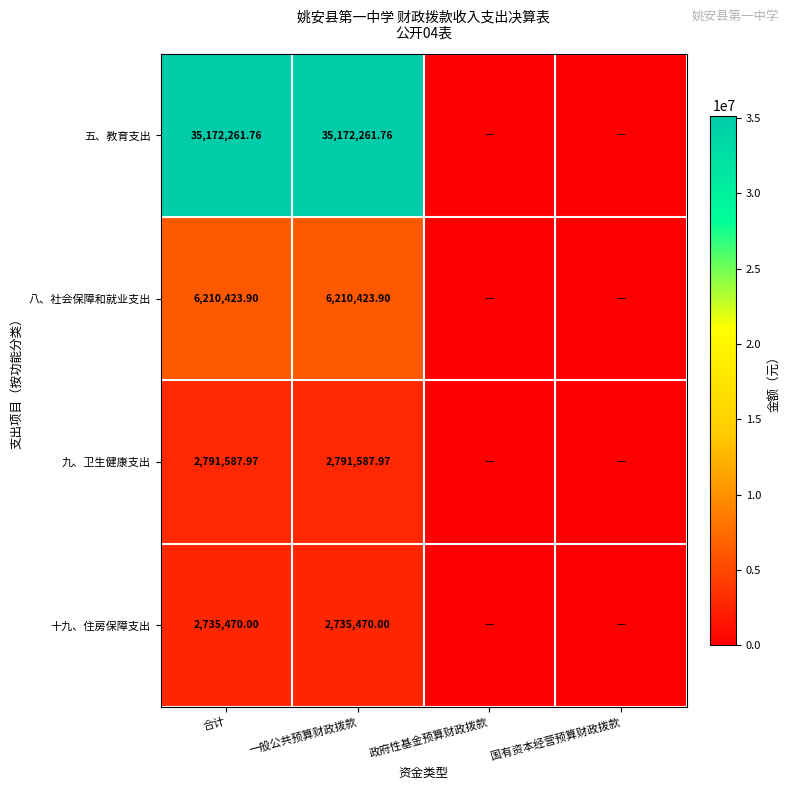

Rank the series at 一般公共预算财政拨款 from lowest to highest value.

十九、住房保障支出, 九、卫生健康支出, 八、社会保障和就业支出, 五、教育支出